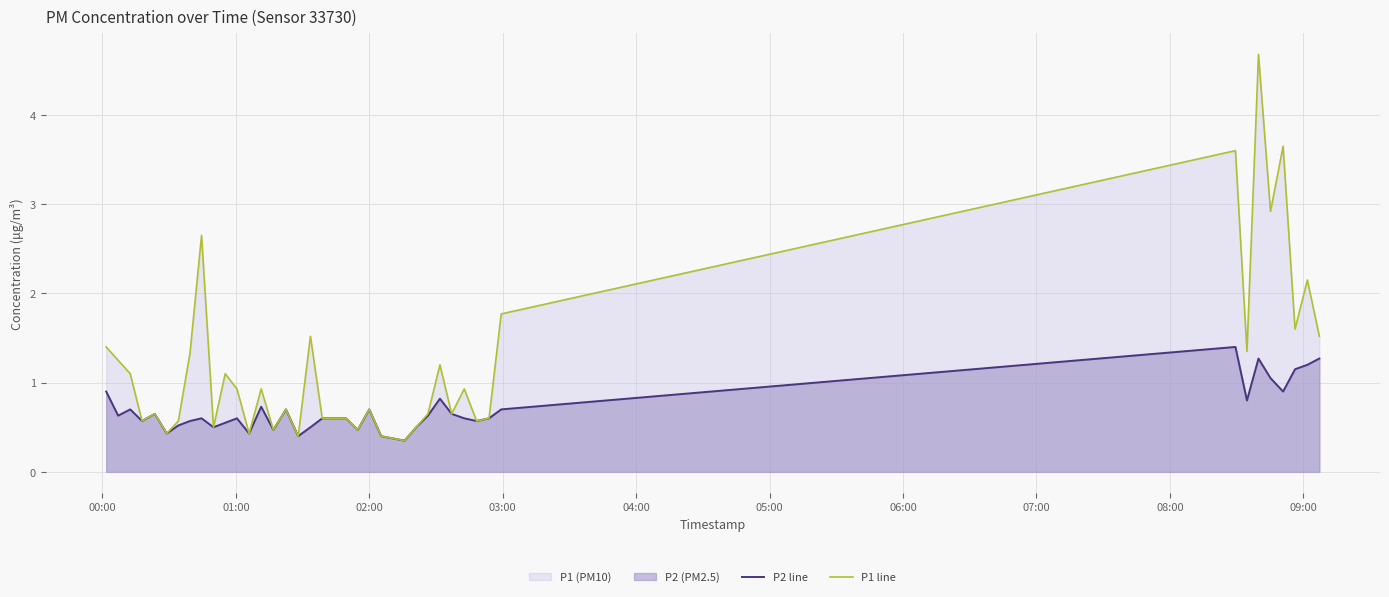

List the series in order of their peak value, highest first.

P1 line, P2 line